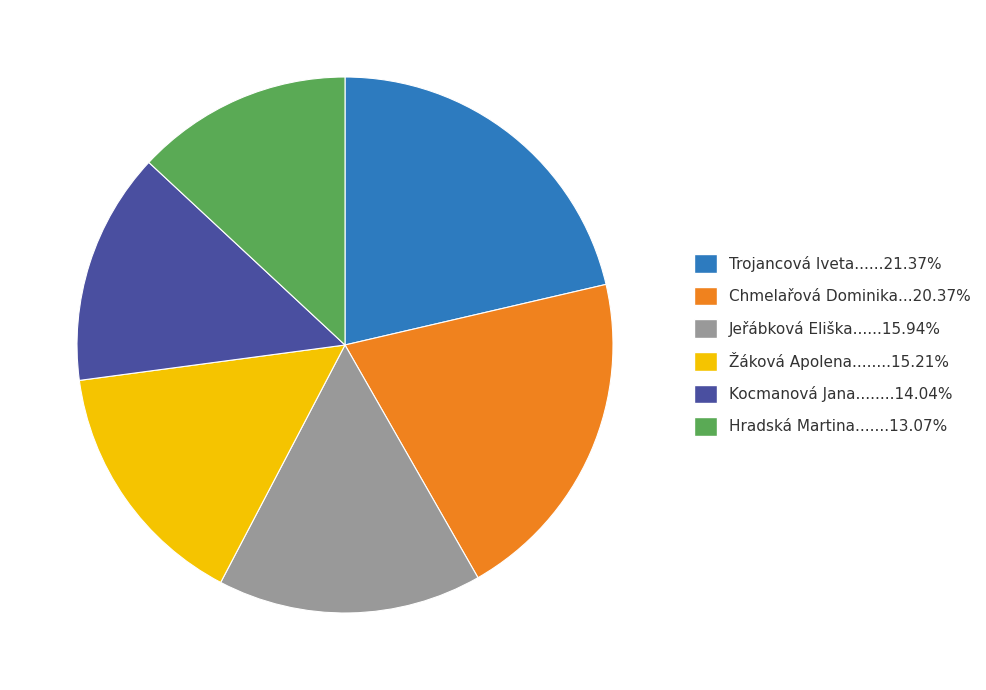

Is there a majority slice in this chart?

No